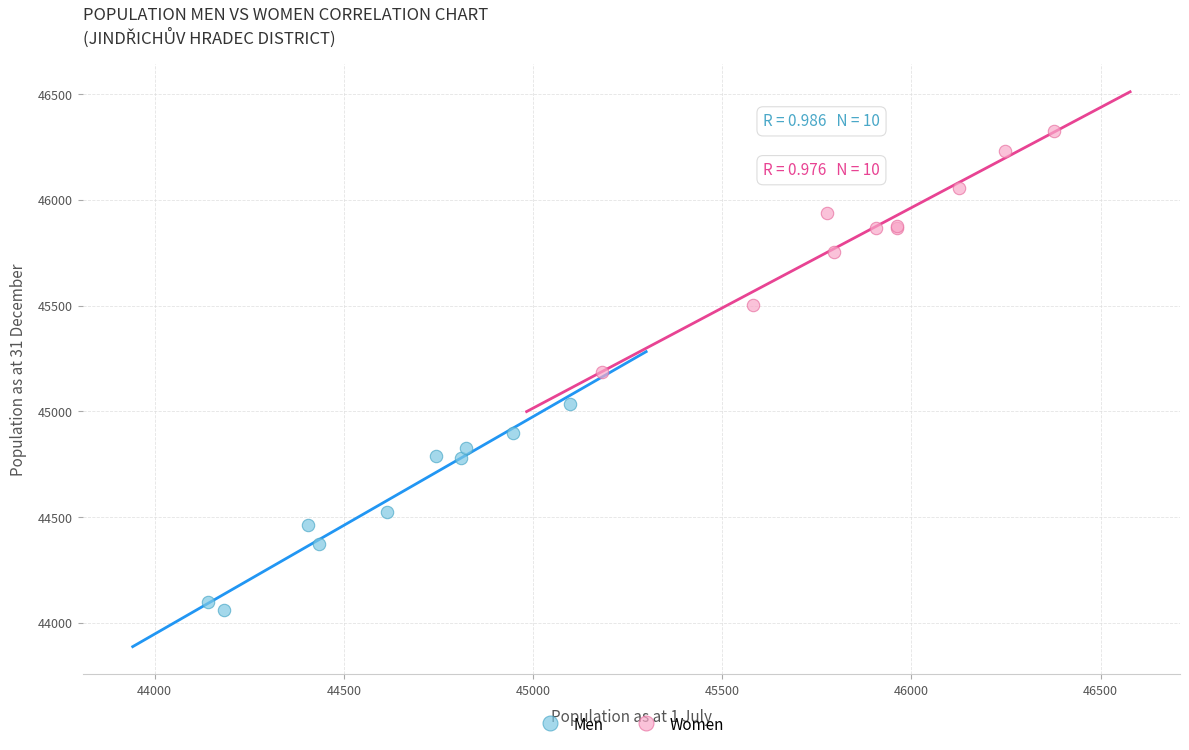

Which series has the largest Y range (max minus min)?

Women